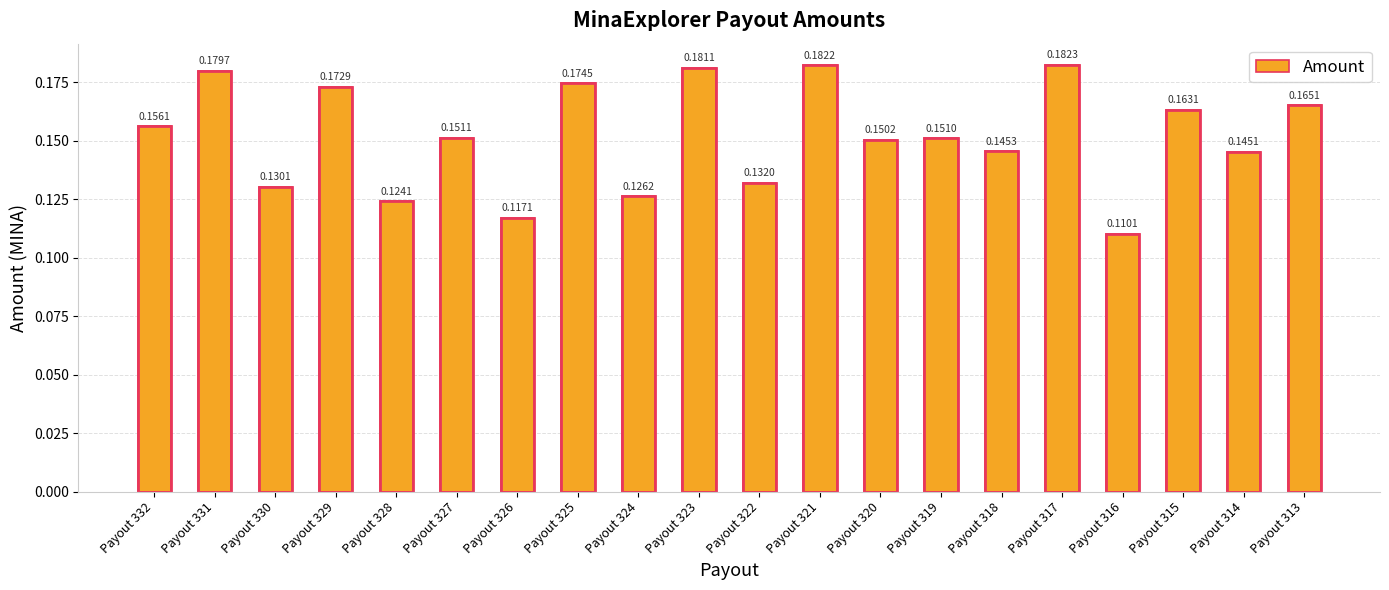

Between Payout 313 and Payout 314, which is larger?

Payout 313